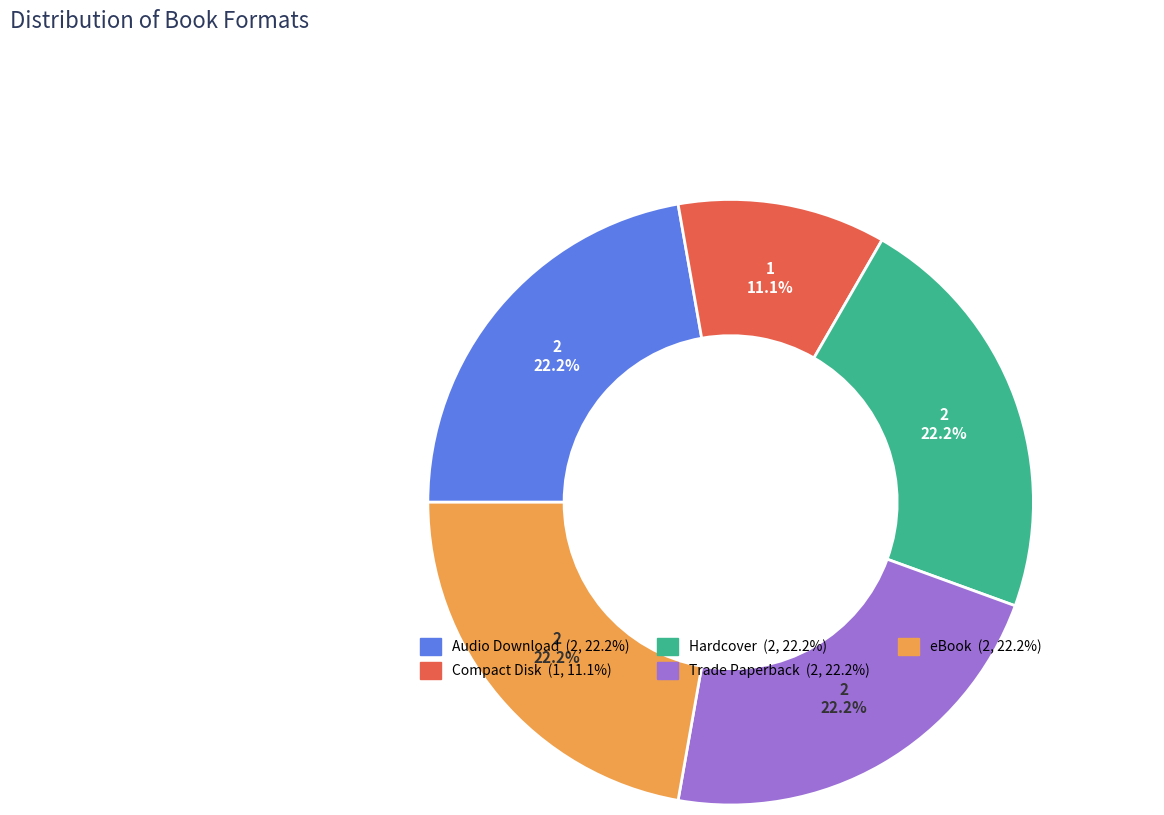

Does any single category account for the majority?

No